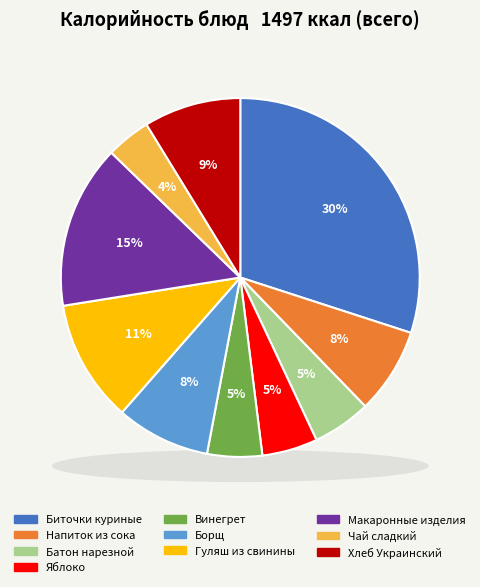

How many segments does this pie chart have?

10